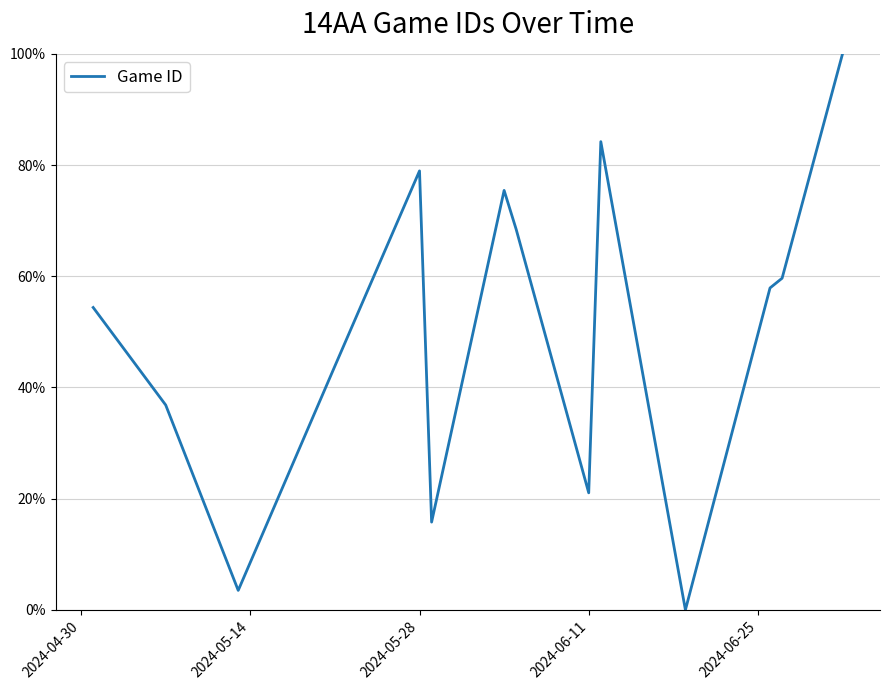

What is the difference between the maximum and minimum values?

100.0